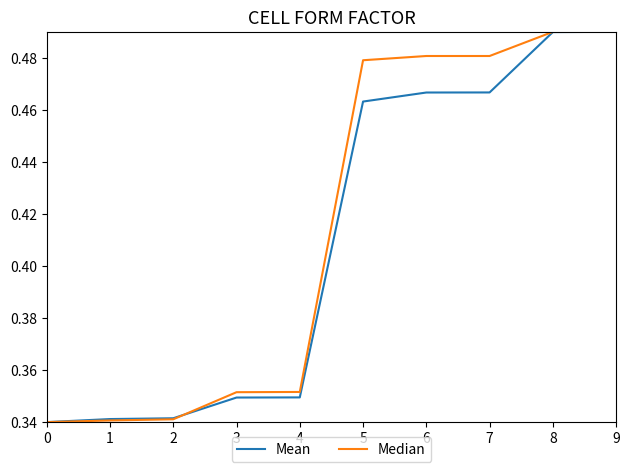

Rank the series by their average value, from highest to lowest.

Median, Mean